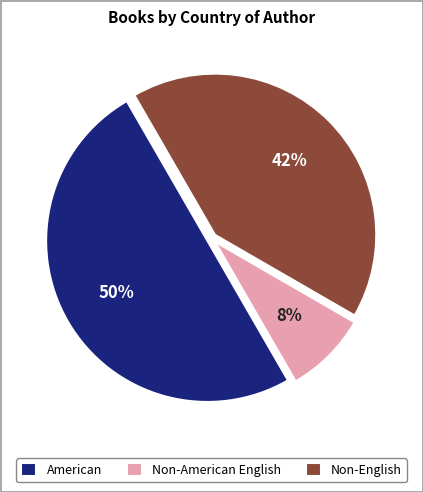

Rank the categories by value from highest to lowest.

American, Non-English, Non-American English